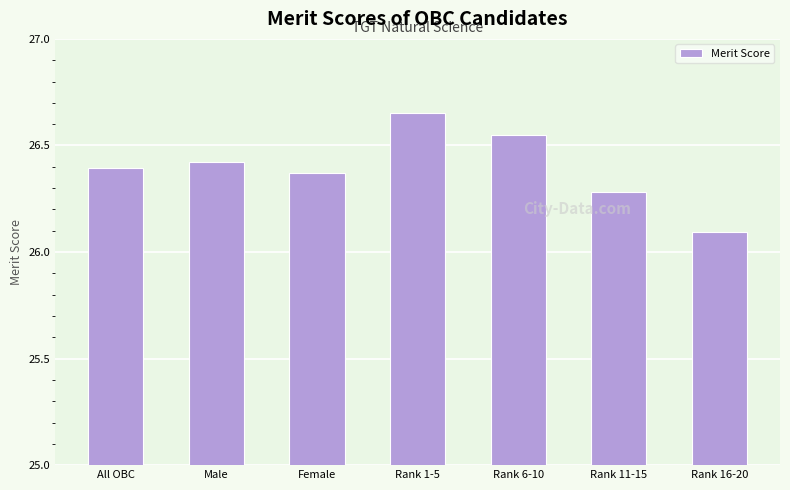

Rank the categories by value from highest to lowest.

Rank 1-5, Rank 6-10, Male, All OBC, Female, Rank 11-15, Rank 16-20